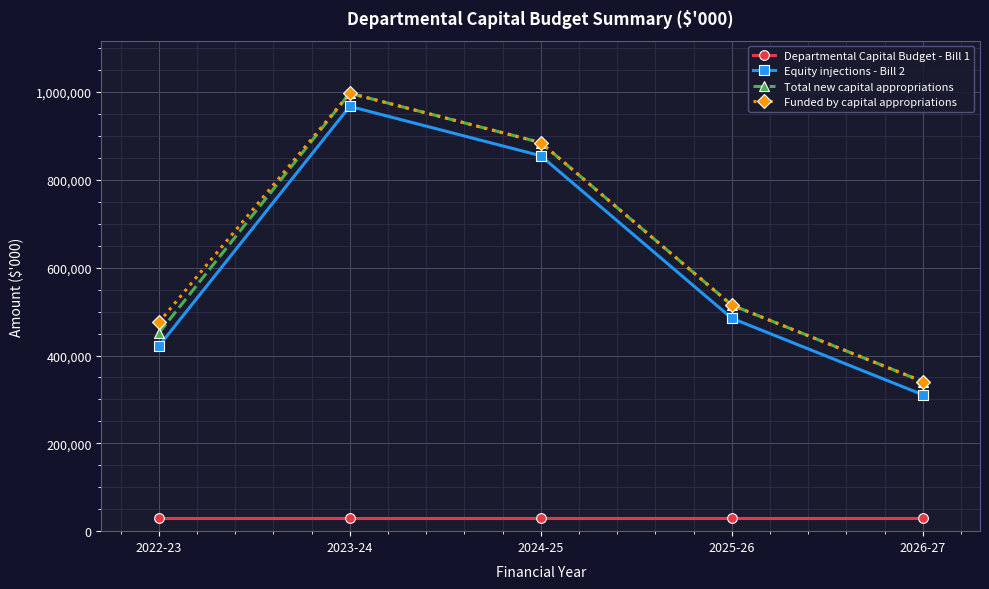

Is it true that Funded by capital appropriations equals 884938 at 2024-25?

True